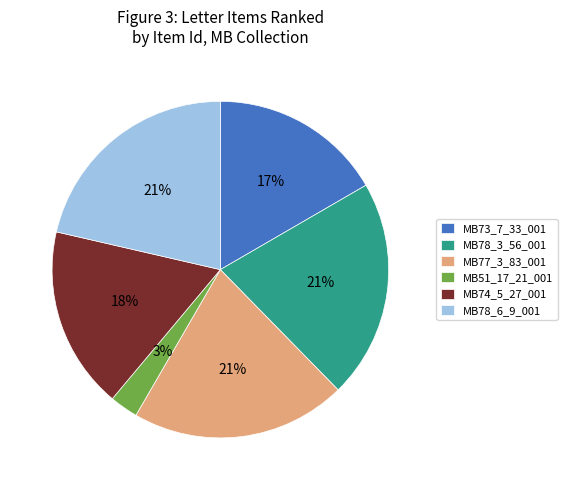

What percentage is the MB78_6_9_001 slice, to the nearest percent?

21%